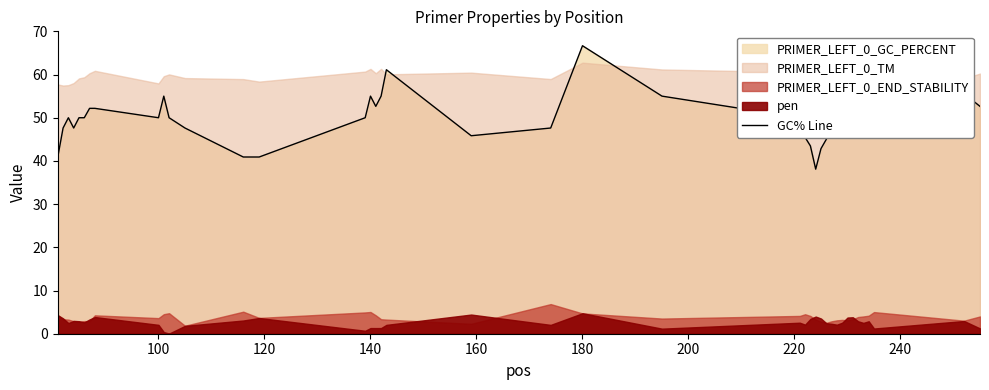

Does the chart have visible grid lines?

No